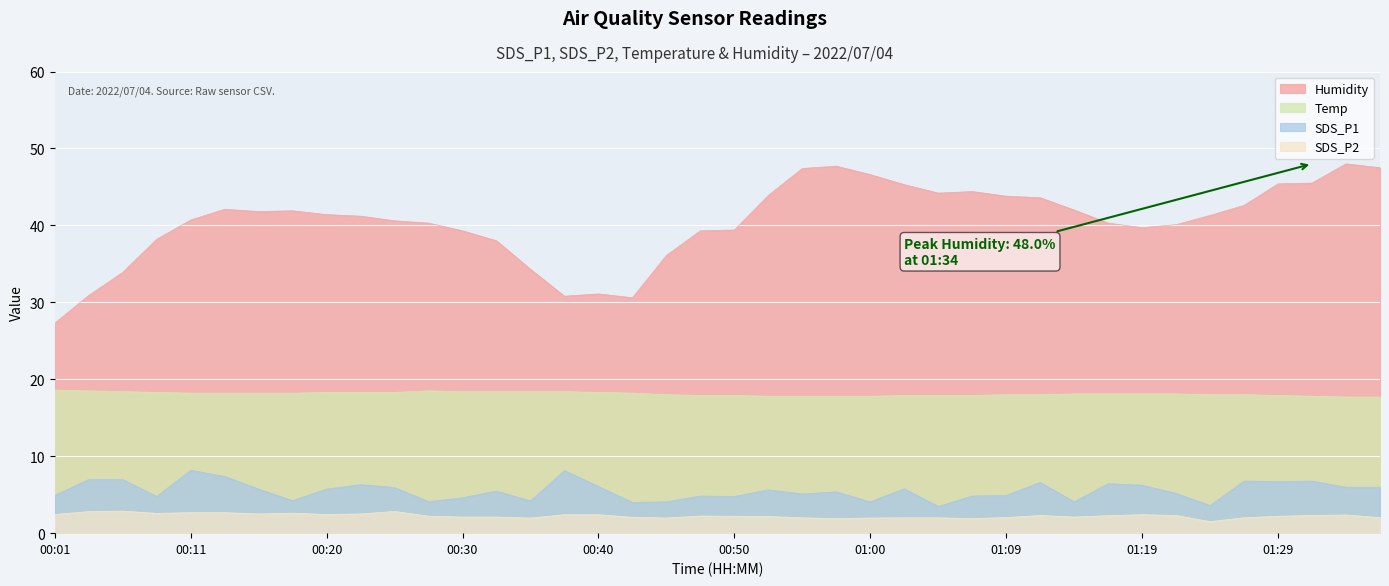

Read the Humidity value at 01:07.

44.4